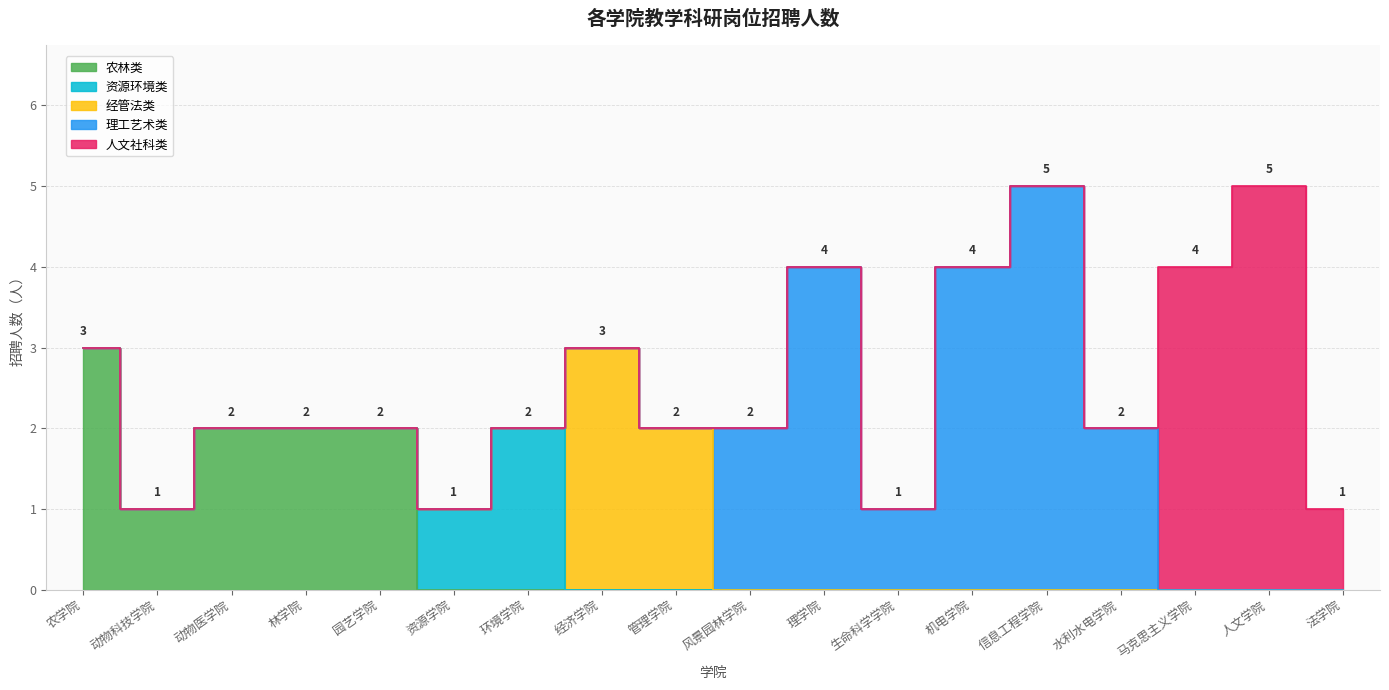

What is the change in value from 资源学院 to 风景园林学院?

+1